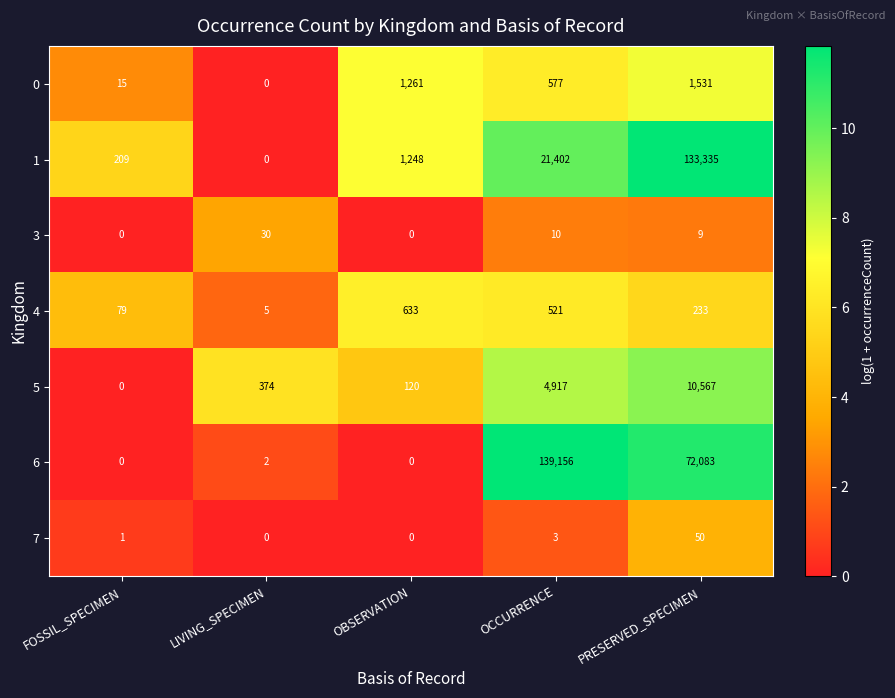

Where does the 3 series first go above 9?

LIVING_SPECIMEN